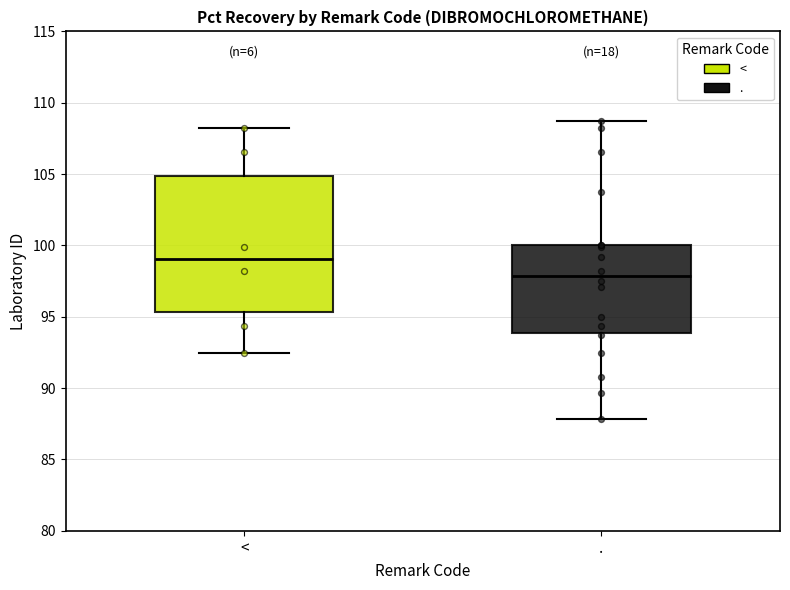

Reading left to right, transcribe this box plot: for each box, give where its median line is, the range the box spans, and where its two whiskers end, as read against the y-axis. The values are not printed on the chart, so give them approximately, as read against the axis.

<: median 99.0, box 95.5 to 105.0, whiskers 92.5 to 108.0
.: median 98.0, box 94.0 to 100.0, whiskers 88.0 to 108.5